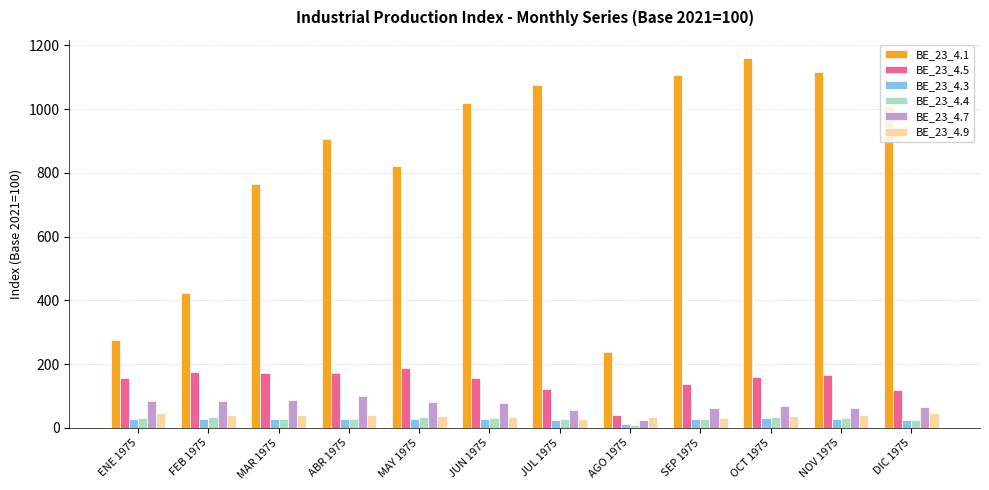

What is the spread (max minus min) of values at ENE 1975?

249.4